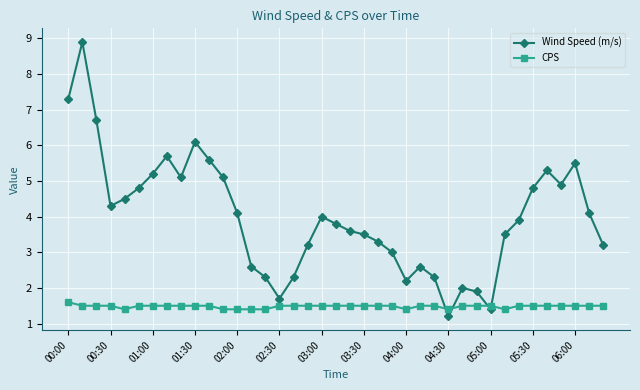

Which series has the largest range (max minus min)?

Wind Speed (m/s)